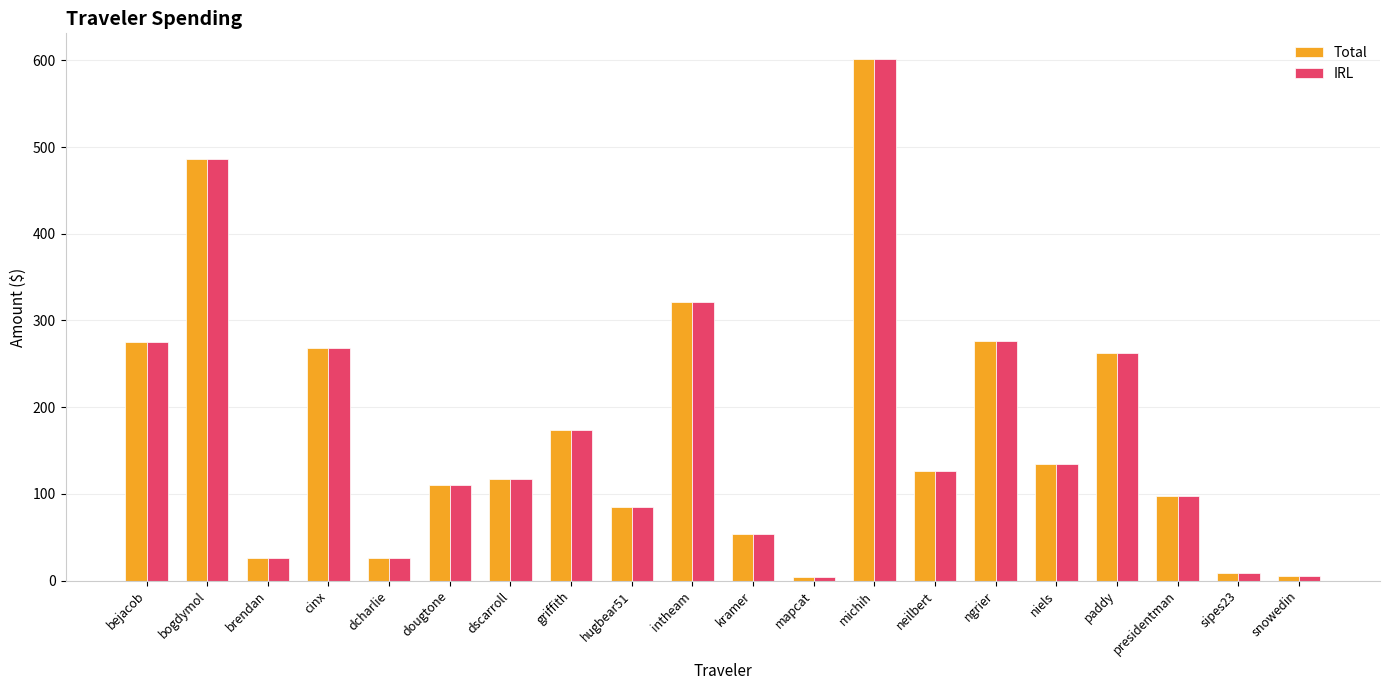

How many groups of bars are there?

20